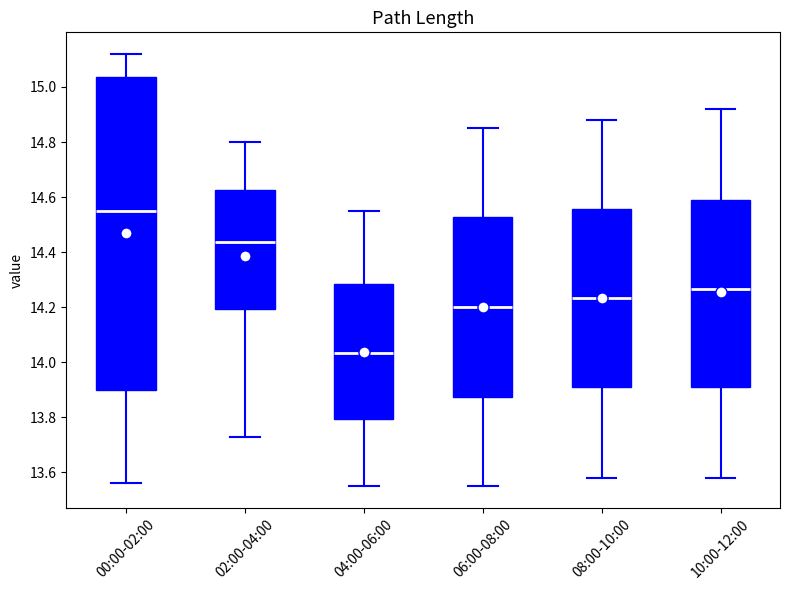

Where is the upper edge of the box for 10:00-12:00 on the y-axis? The values are not printed on the chart, so give them approximately, as read against the axis.

14.60